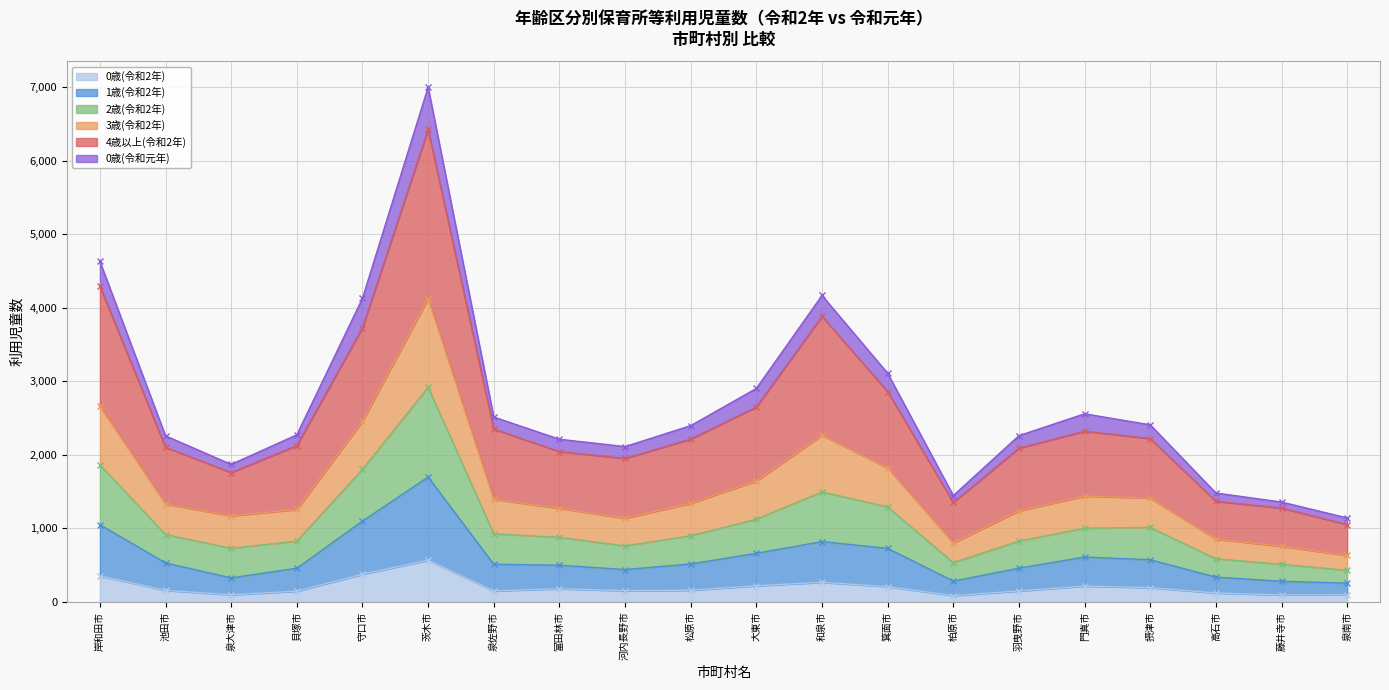

At which category is the sum across all series the highest?

茨木市